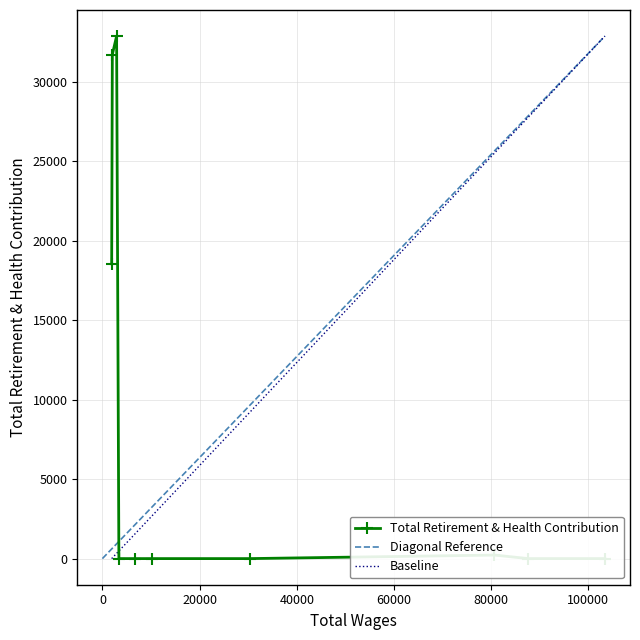

Between 80683 and 10259, which is larger?

80683